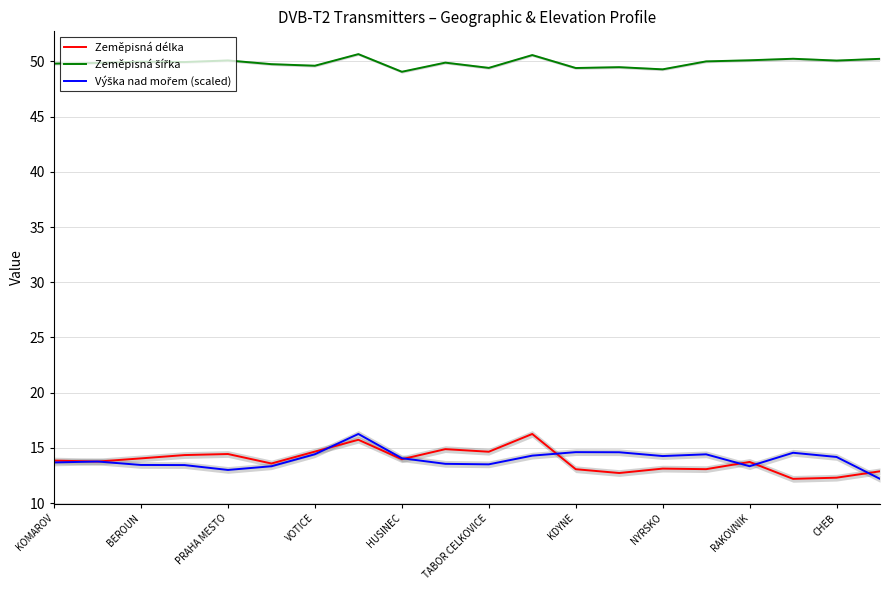

Does the chart have visible grid lines?

Yes